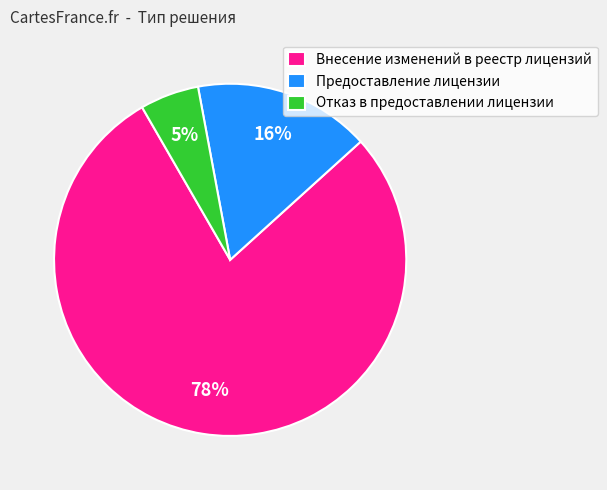

To the nearest percent, what portion does Предоставление лицензии represent?

16%